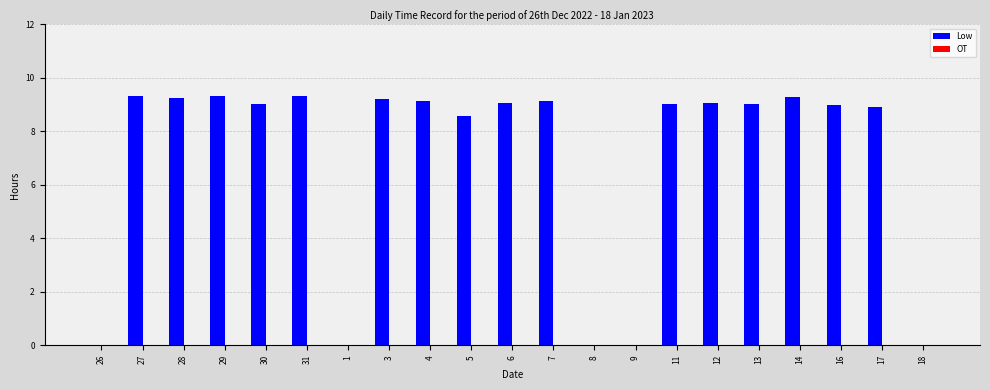

What is the greatest value displayed?

9.3